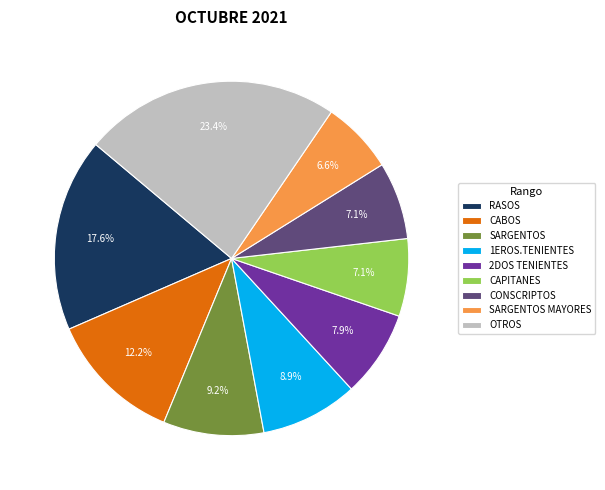

Which category has the biggest portion of the pie?

OTROS